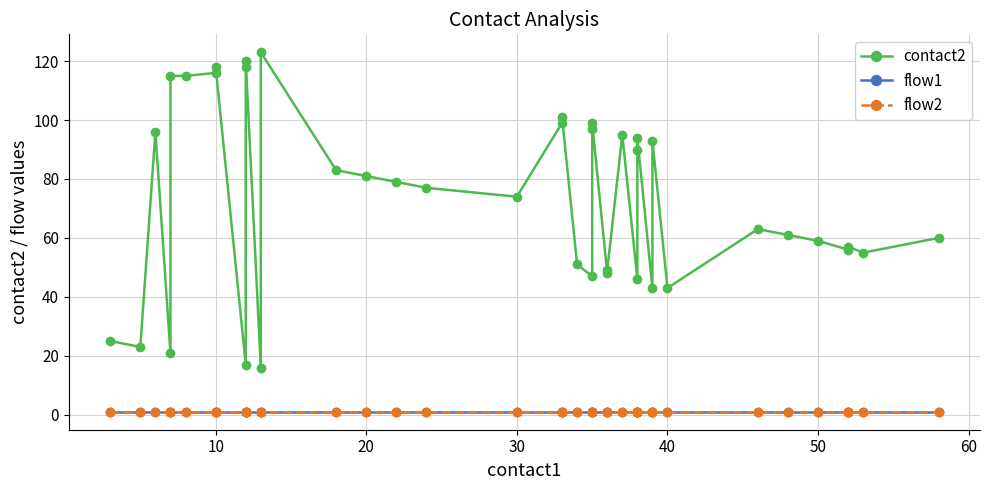

At how many categories does at least one series exceed 97?

10